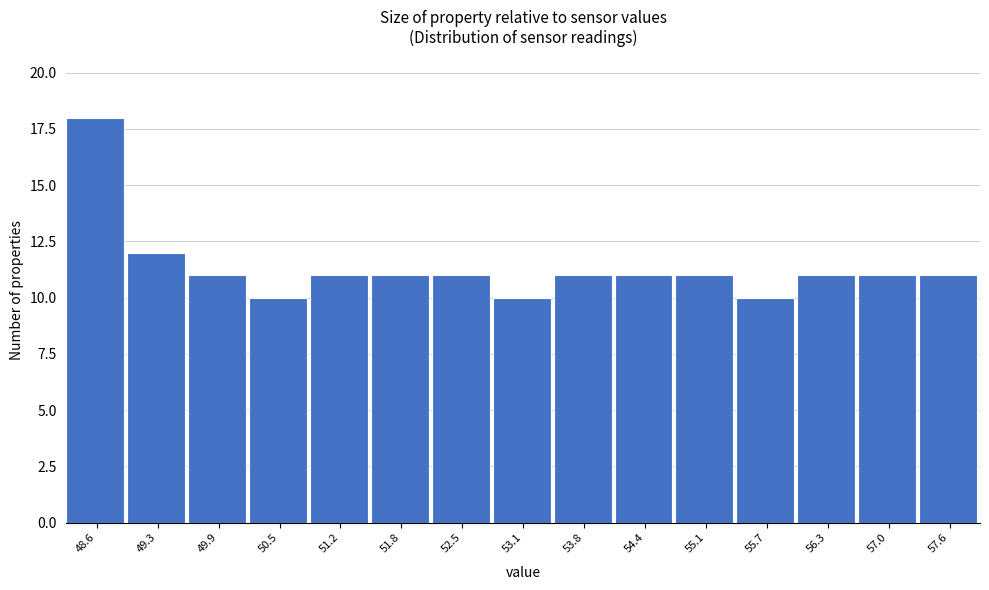

Reading left to right, transcribe this chart: for each bar, give the range it covers on the x-axis and its height. Neither the bar edges nor the heights are printed on the chart, so give them approximately, as read against the axes.

48.3 to 48.9: 18
48.9 to 49.6: 12
49.6 to 50.2: 11
50.2 to 50.9: 10
50.9 to 51.5: 11
51.5 to 52.2: 11
52.2 to 52.8: 11
52.8 to 53.4: 10
53.4 to 54.1: 11
54.1 to 54.7: 11
54.7 to 55.4: 11
55.4 to 56.0: 10
56.0 to 56.7: 11
56.7 to 57.3: 11
57.3 to 58.0: 11